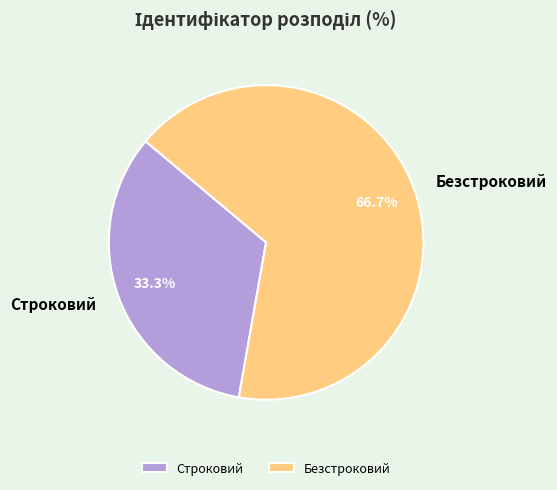

To the nearest percent, what is the combined percentage of Безстроковий and Строковий?

100%